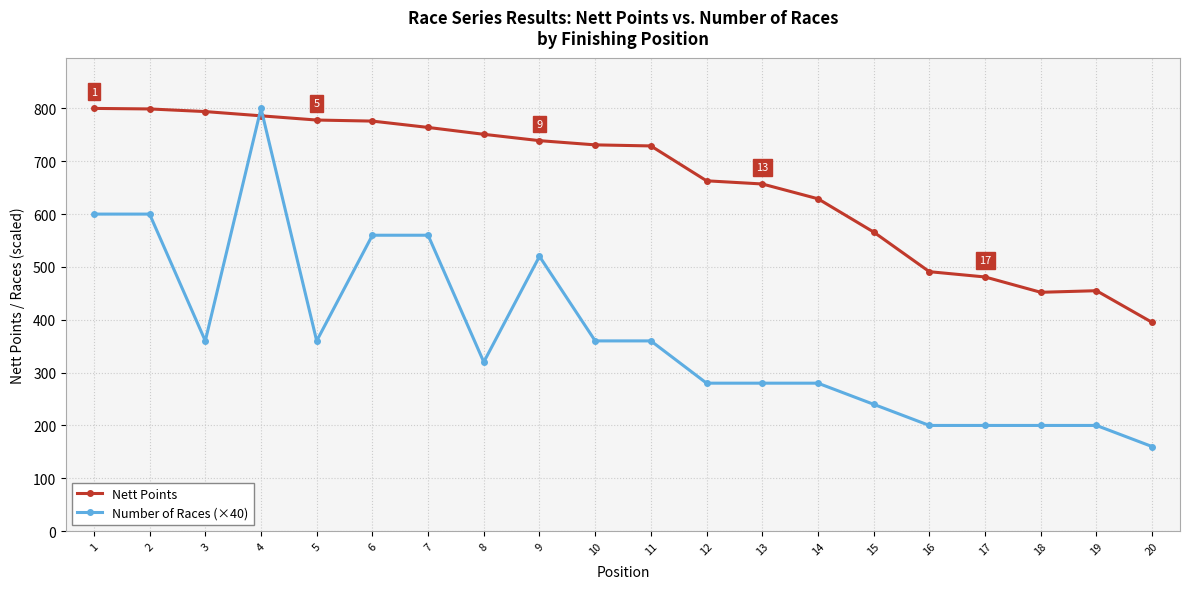

After their last crossing, which series has the higher values: Number of Races (×40) or Nett Points?

Nett Points